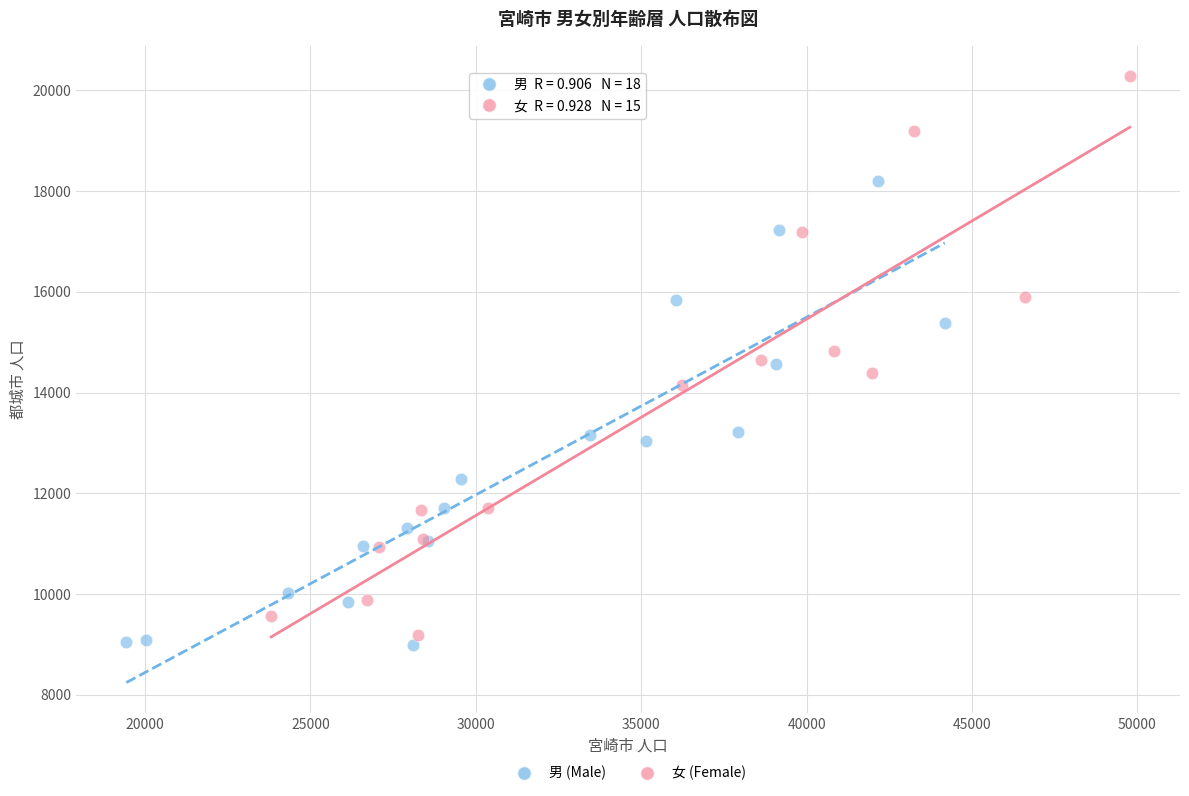

Which series reaches the maximum Y coordinate?

女 (Female)